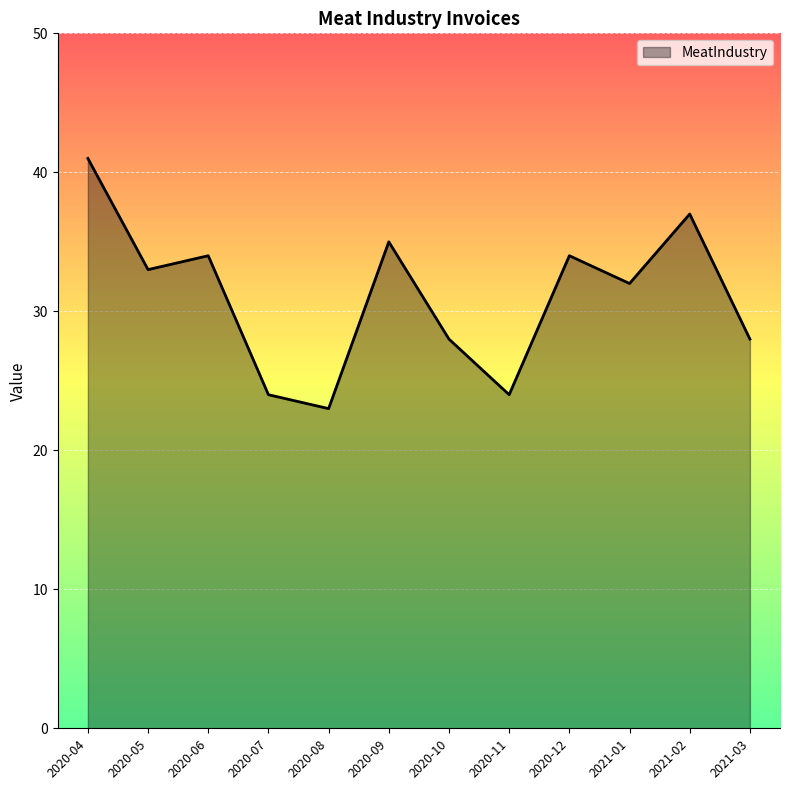

Between 2020-09 and 2020-06, which is larger?

2020-09